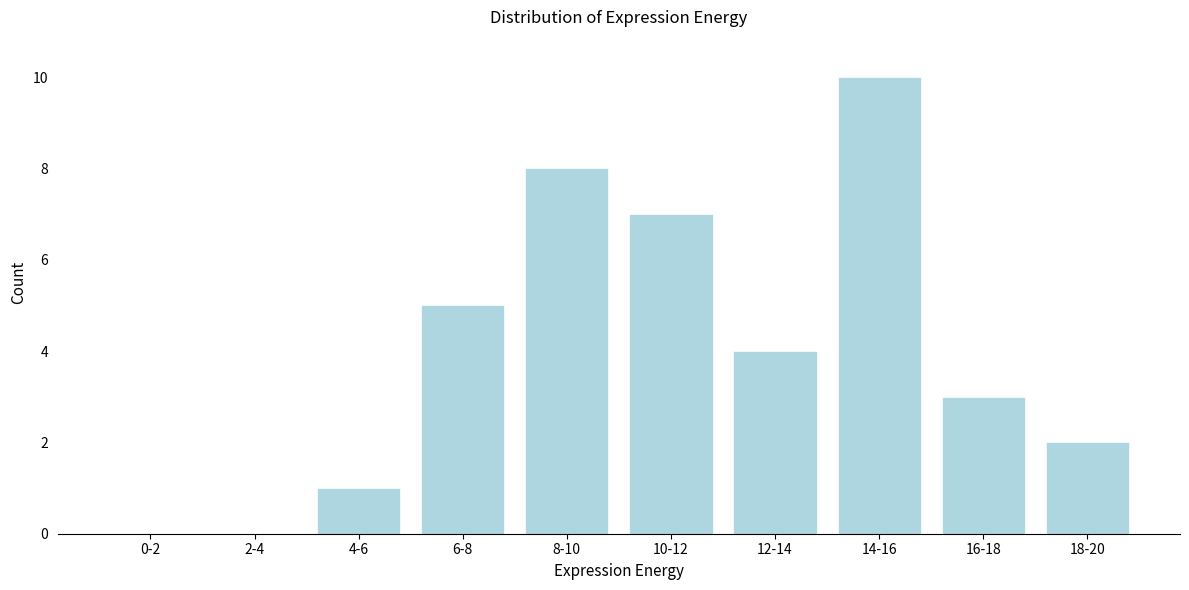

Reading left to right, list all the values displayed in this chart.

0-2=0	2-4=0	4-6=1	6-8=5	8-10=8	10-12=7	12-14=4	14-16=10	16-18=3	18-20=2